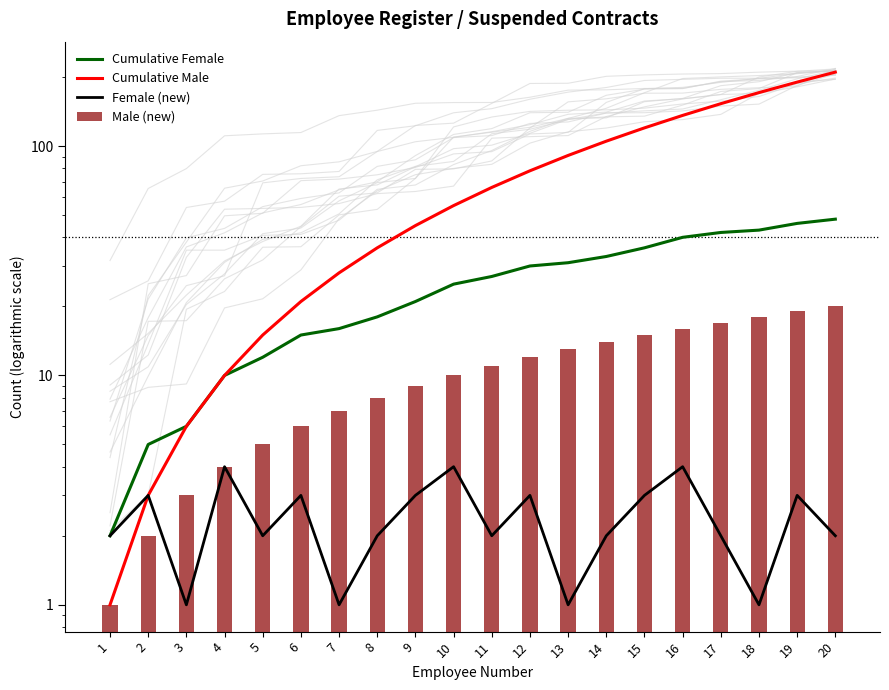

What is the difference between the maximum and minimum values in the Male (new) series?

19